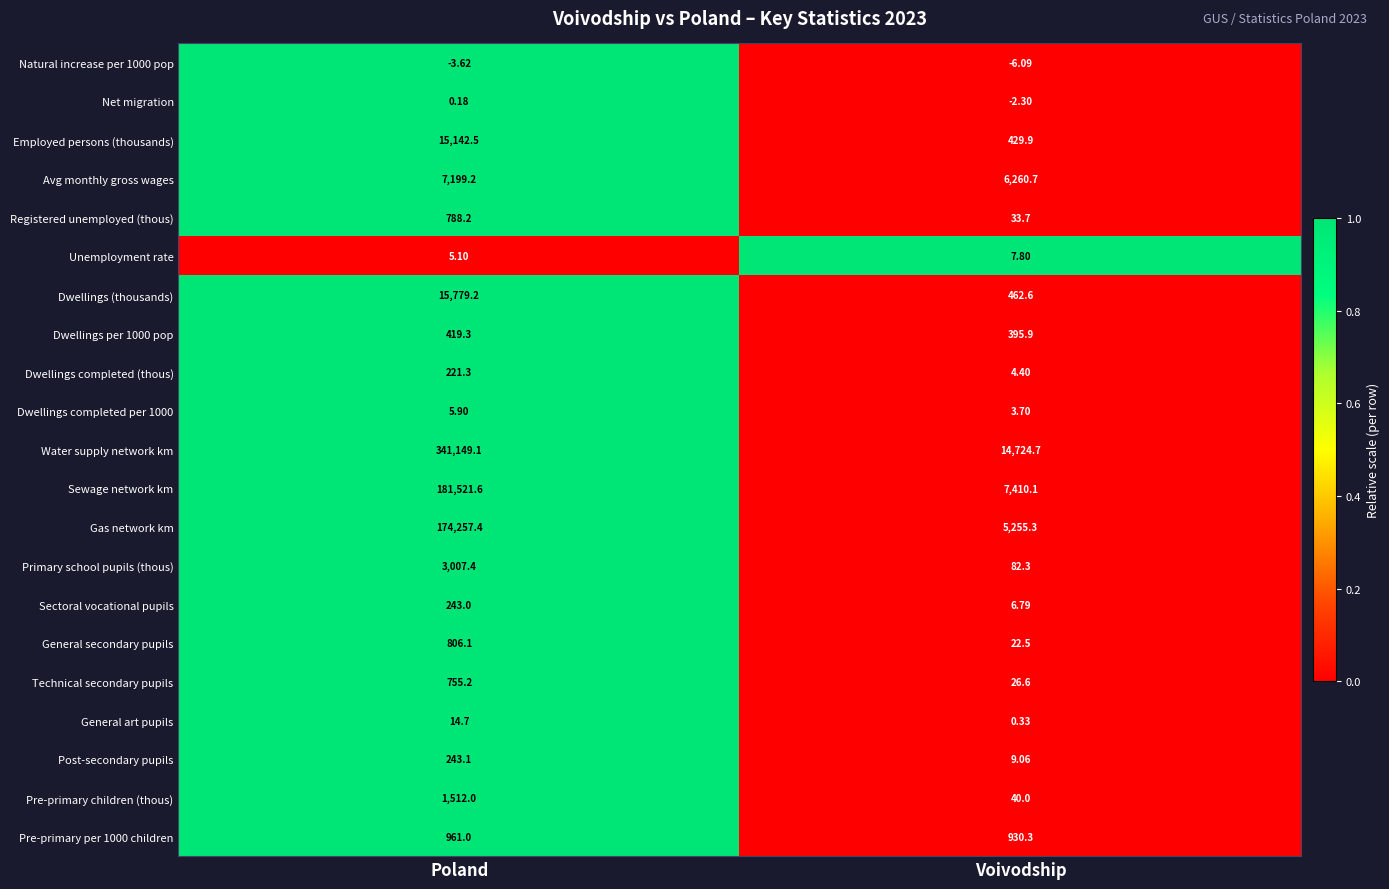

At how many categories does at least one series exceed 0?

2